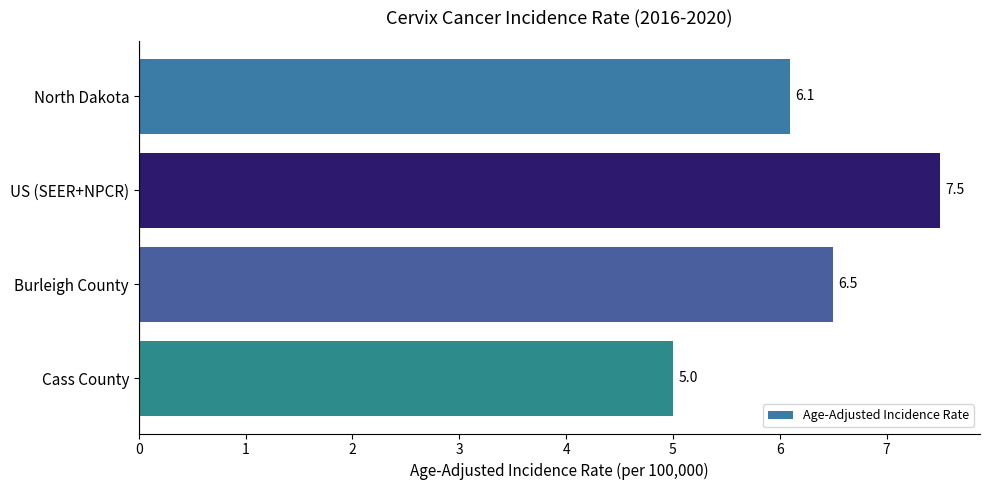

Rank the categories by value from lowest to highest.

Cass County, North Dakota, Burleigh County, US (SEER+NPCR)